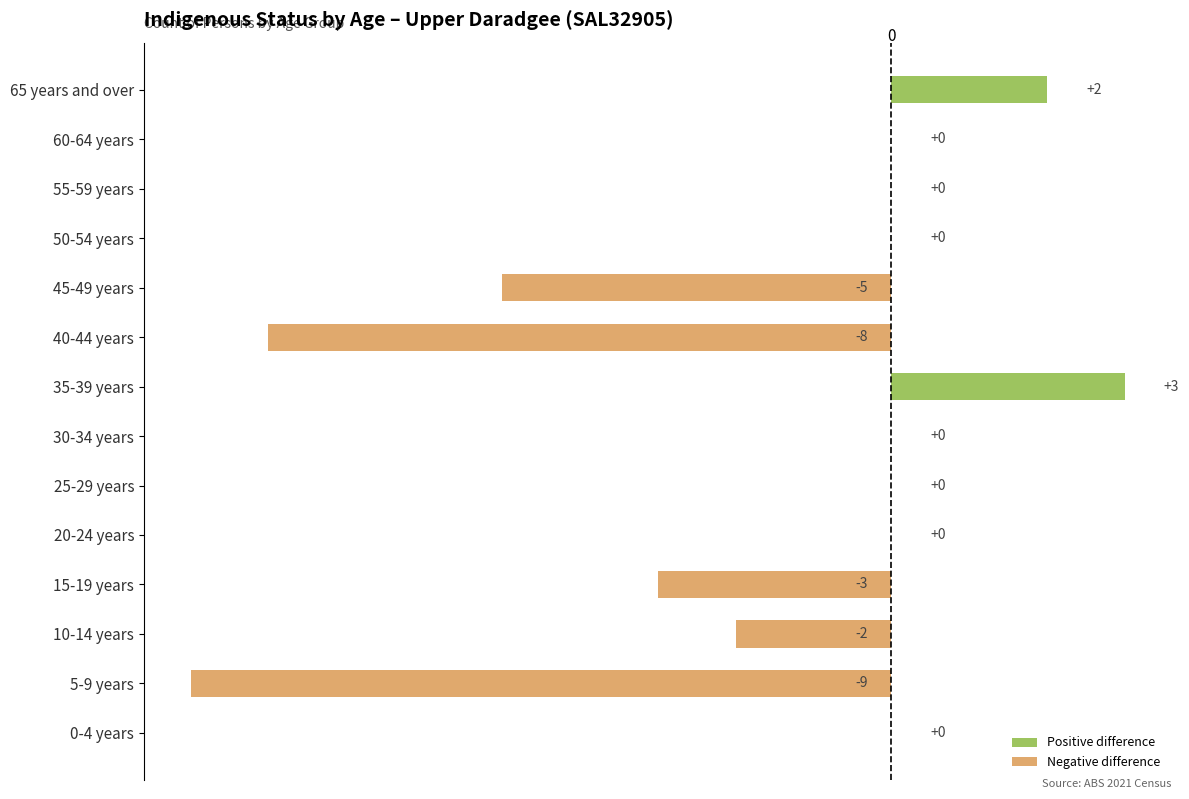

Which has a higher value, 45-49 years or 15-19 years?

15-19 years